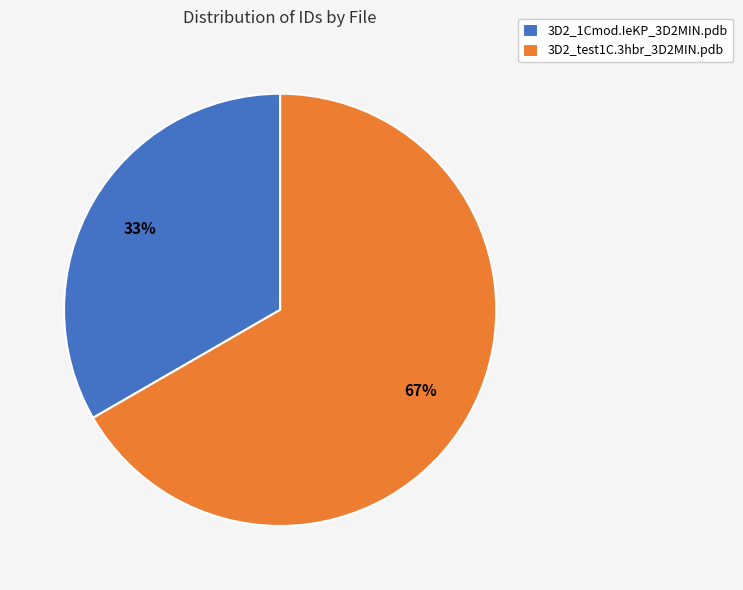

To the nearest percent, what portion does 3D2_test1C.3hbr_3D2MIN.pdb represent?

67%